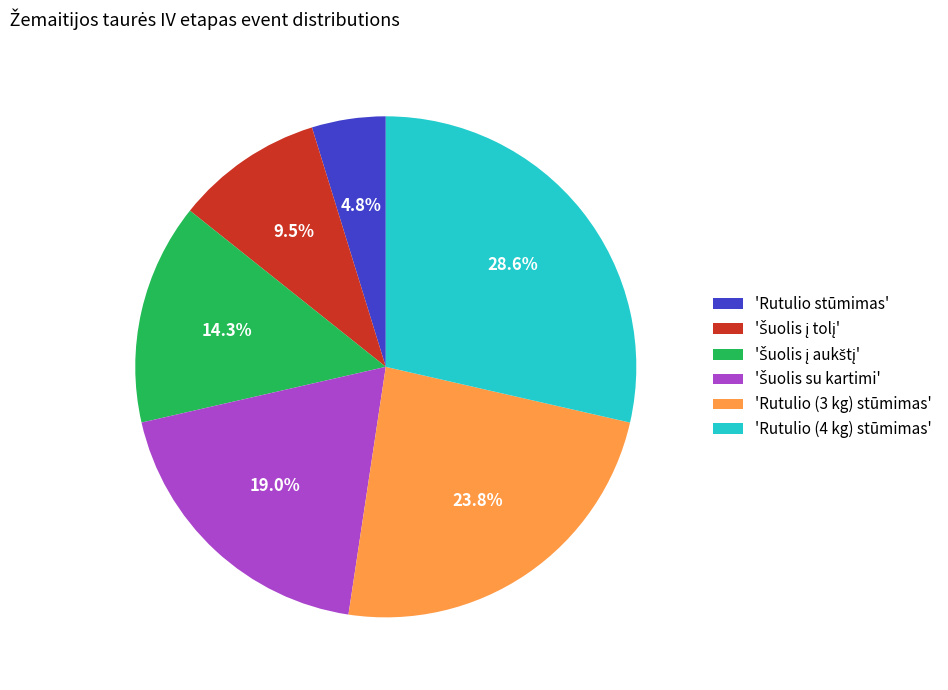

Does any single category account for the majority?

No